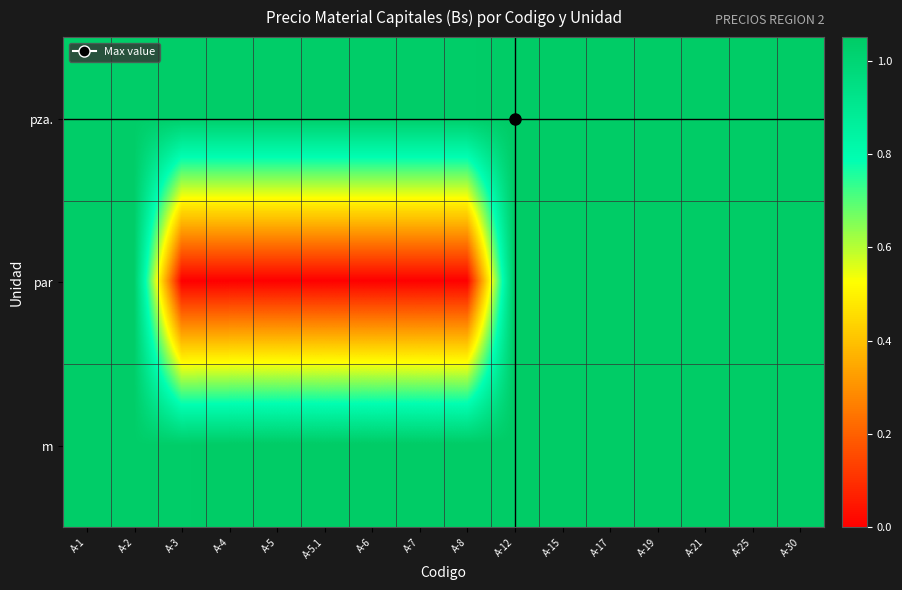

Reading left to right, what are all the values shown in this chart?

pza.: A-1=1.0	A-2=1.0	A-3=1.0	A-4=1.0	A-5=1.0	A-5.1=1.0	A-6=1.0	A-7=1.0	A-8=1.0	A-12=1.1	A-15=1.1	A-17=1.1	A-19=1.1	A-21=1.1	A-25=1.1	A-30=1.1
par: A-1=1.0	A-2=1.0	A-3=0.0	A-4=0.0	A-5=0.0	A-5.1=0.0	A-6=0.0	A-7=0.0	A-8=0.0	A-12=1.1	A-15=1.1	A-17=1.1	A-19=1.1	A-21=1.1	A-25=1.1	A-30=1.1
m: A-1=1.0	A-2=1.0	A-3=1.0	A-4=1.1	A-5=1.1	A-5.1=1.1	A-6=1.1	A-7=1.1	A-8=1.1	A-12=1.1	A-15=1.1	A-17=1.1	A-19=1.1	A-21=1.1	A-25=1.1	A-30=1.1